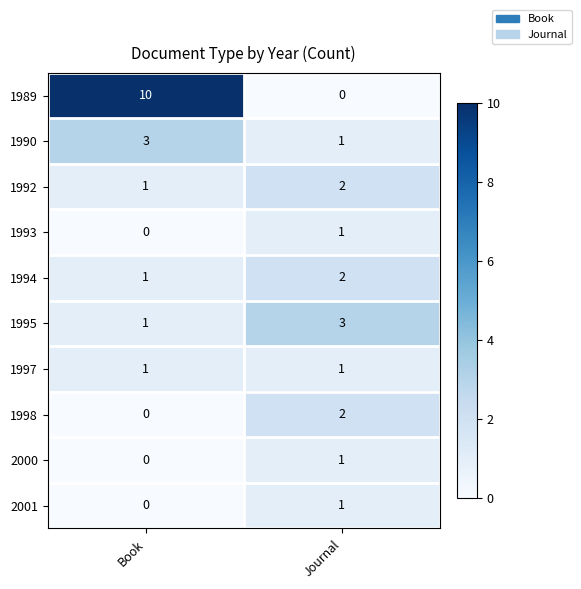

Reading left to right, extract all data points from this chart.

1989: Book=10	Journal=0
1990: Book=3	Journal=1
1992: Book=1	Journal=2
1993: Book=0	Journal=1
1994: Book=1	Journal=2
1995: Book=1	Journal=3
1997: Book=1	Journal=1
1998: Book=0	Journal=2
2000: Book=0	Journal=1
2001: Book=0	Journal=1